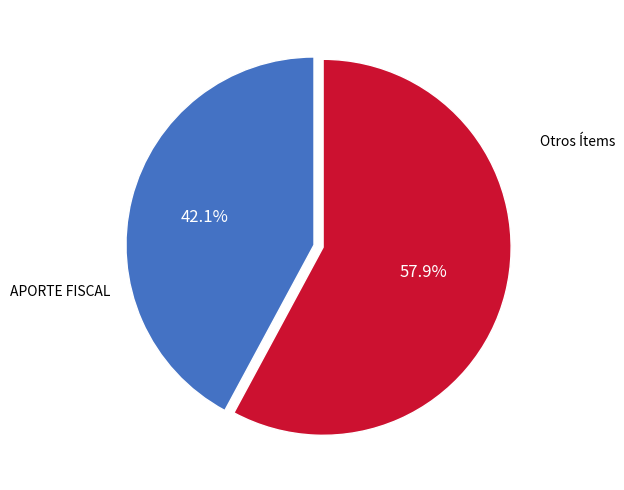

Does any single category account for the majority?

Yes